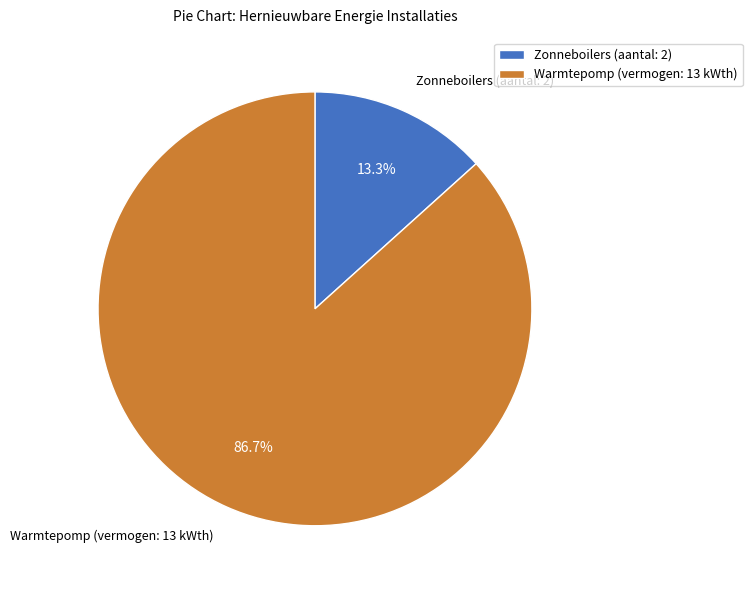

Does Zonneboilers (aantal: 2) account for over 50% of the chart?

No